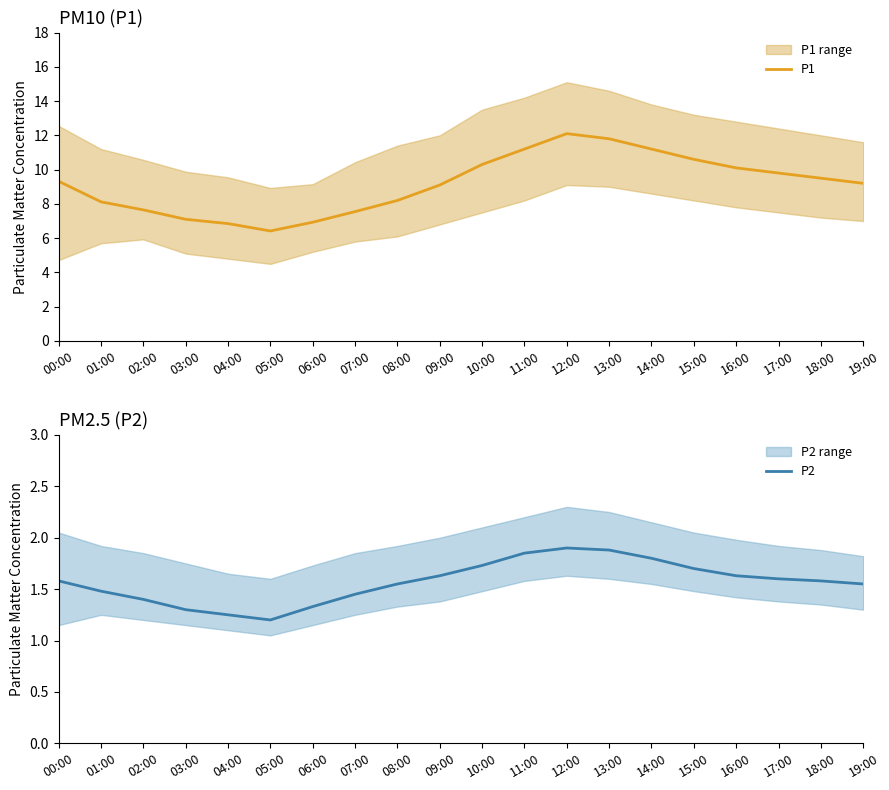

Is it true that P1 equals 12.0 at 09:00?

False